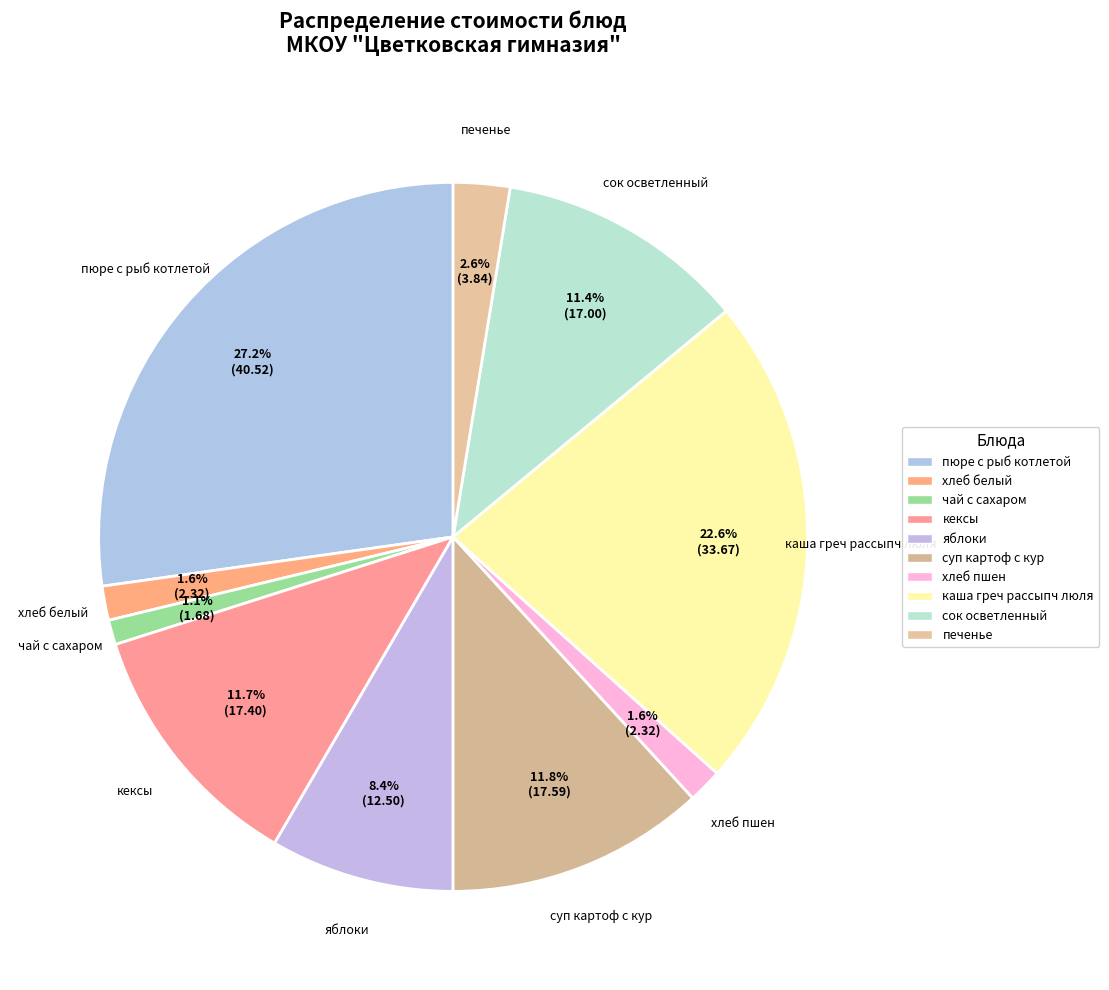

Is пюре с рыб котлетой the majority of the pie?

No